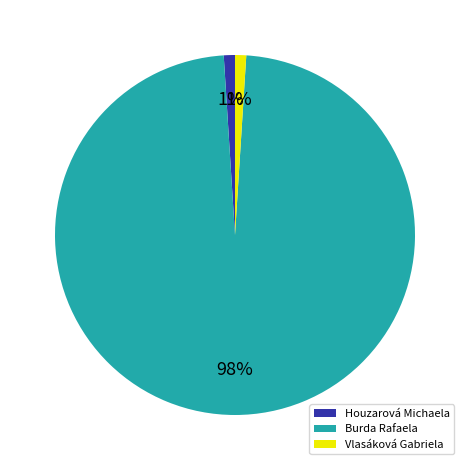

To the nearest percent, what is the average slice percentage?

33%